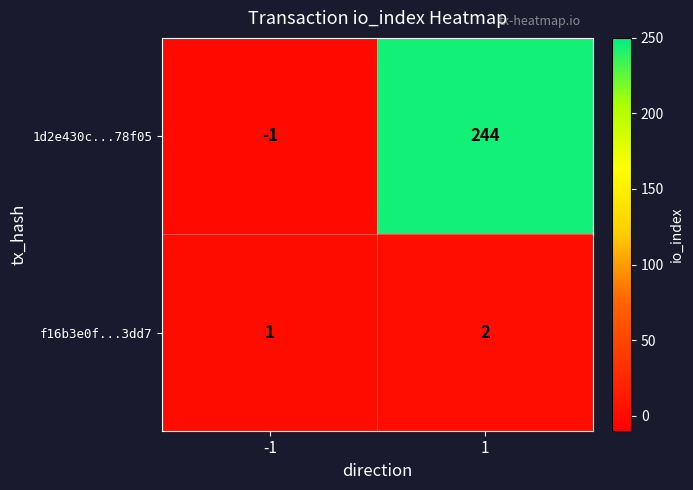

What is the difference between the maximum and minimum values in the 1d2e430c...78f05 series?

245